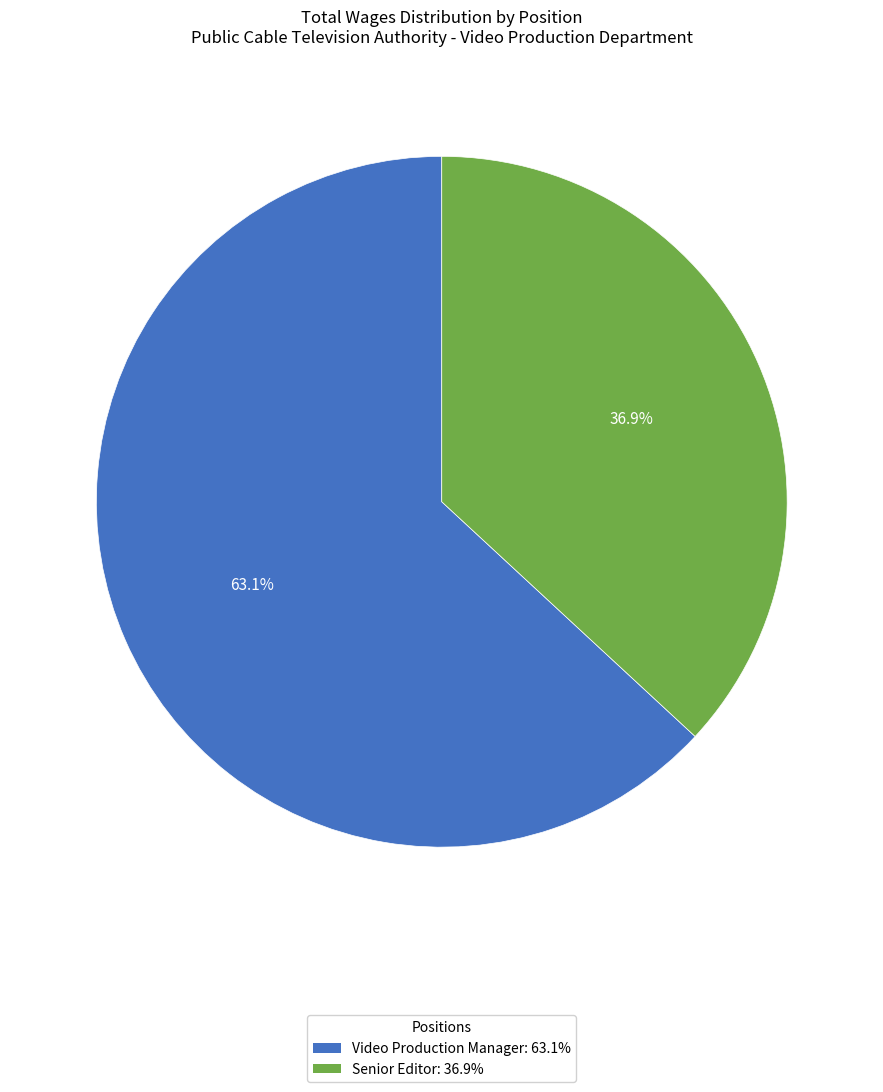

What is the ratio of the value at Senior Editor to the value at Video Production Manager?

0.6